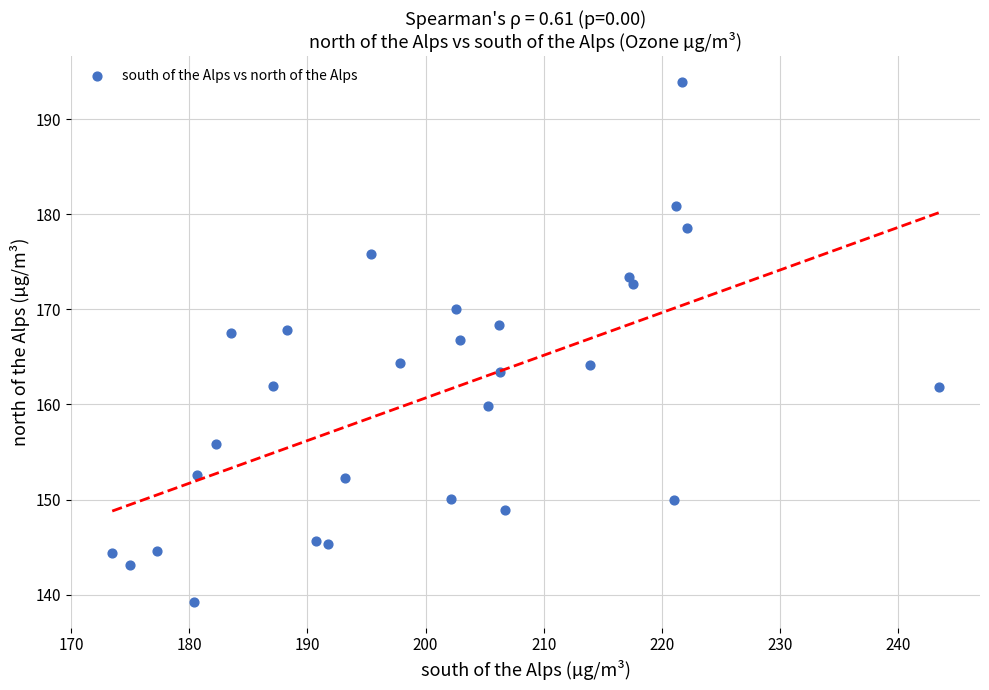

What is the range of Y values (max minus min)?

54.6